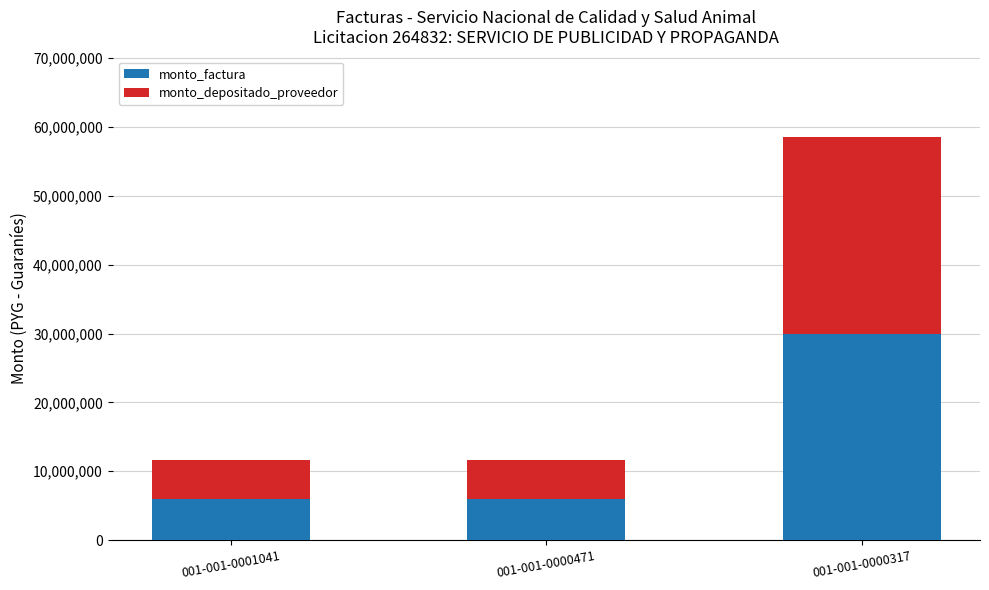

What is the average value of the monto_factura series?

14000000